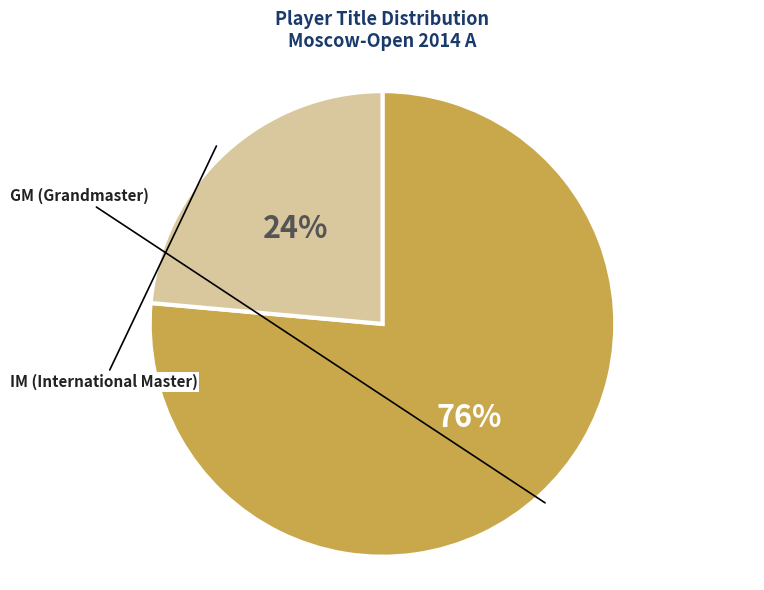

To the nearest percent, what is the average slice percentage?

50%